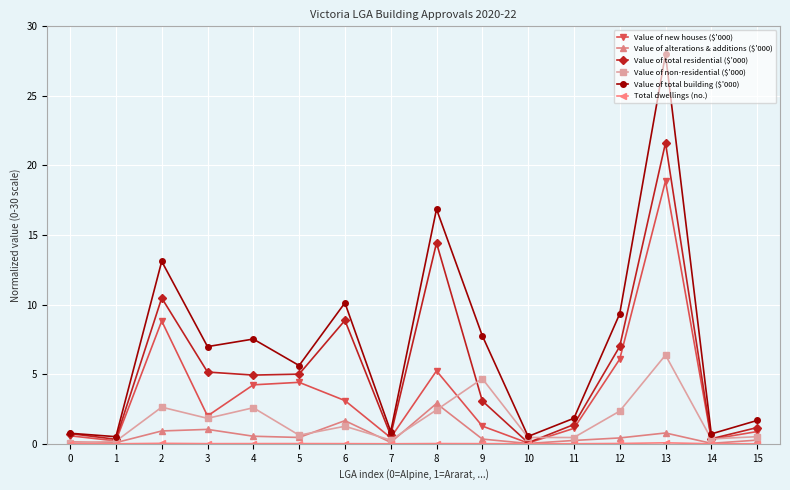

The value of Value of new houses ($'000) at 4 is 4.2. True or false?

True